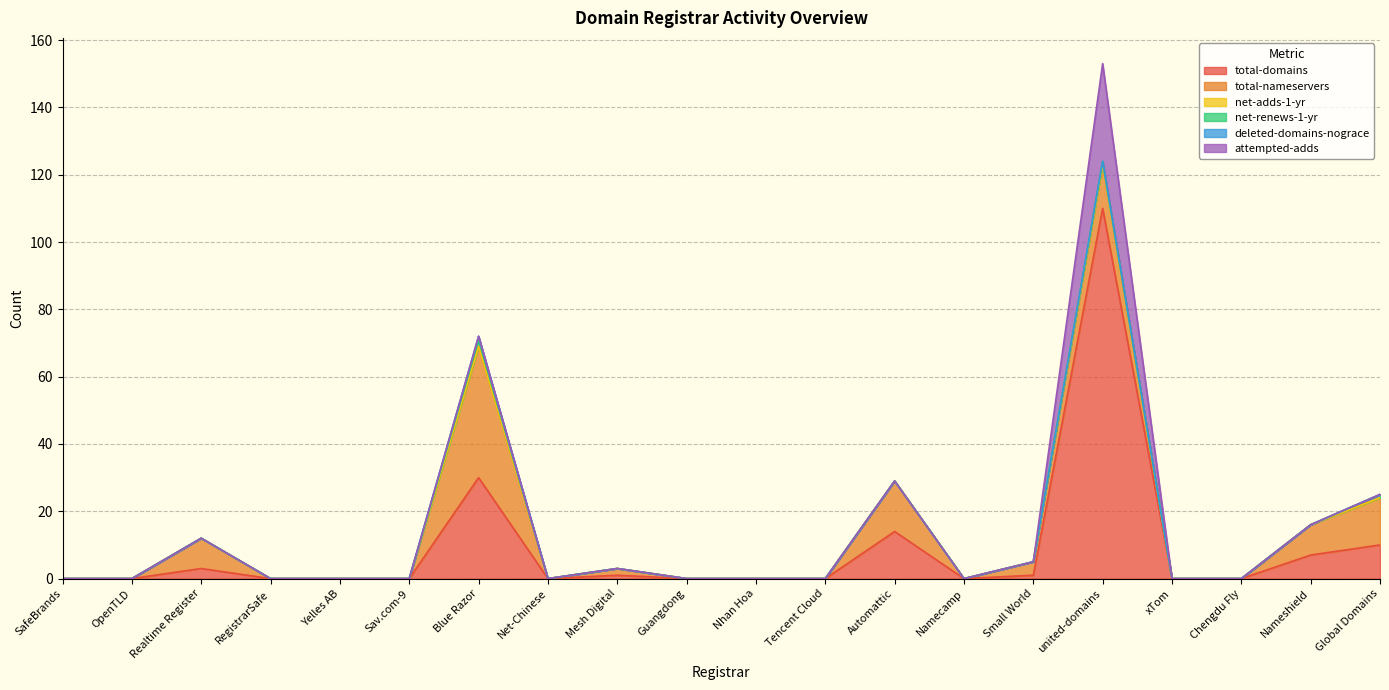

How many values in attempted-adds are above zero?

1